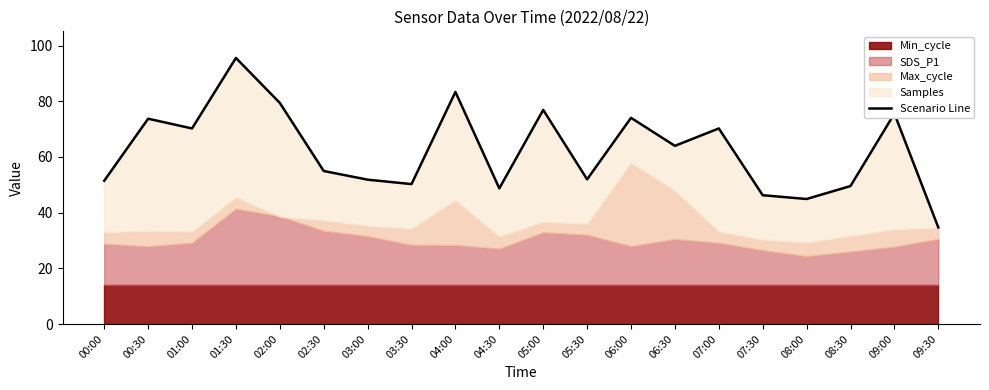

What is the value of the 18th point from the left?

49.5